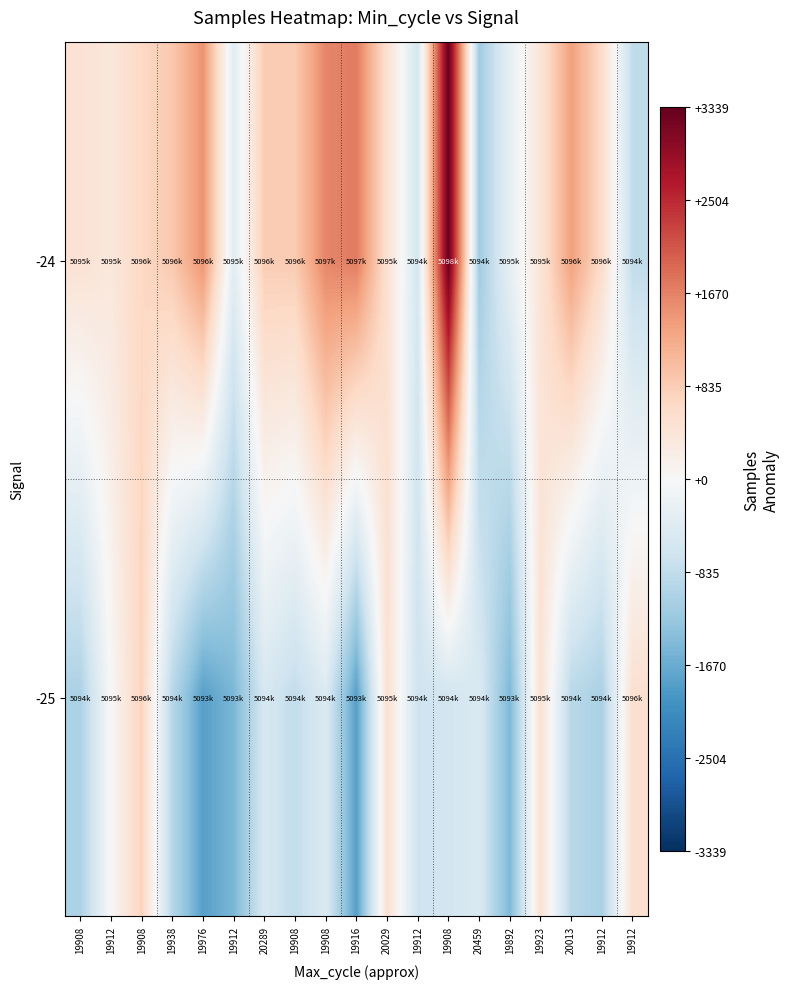

Count the number of categories in the chart.

19